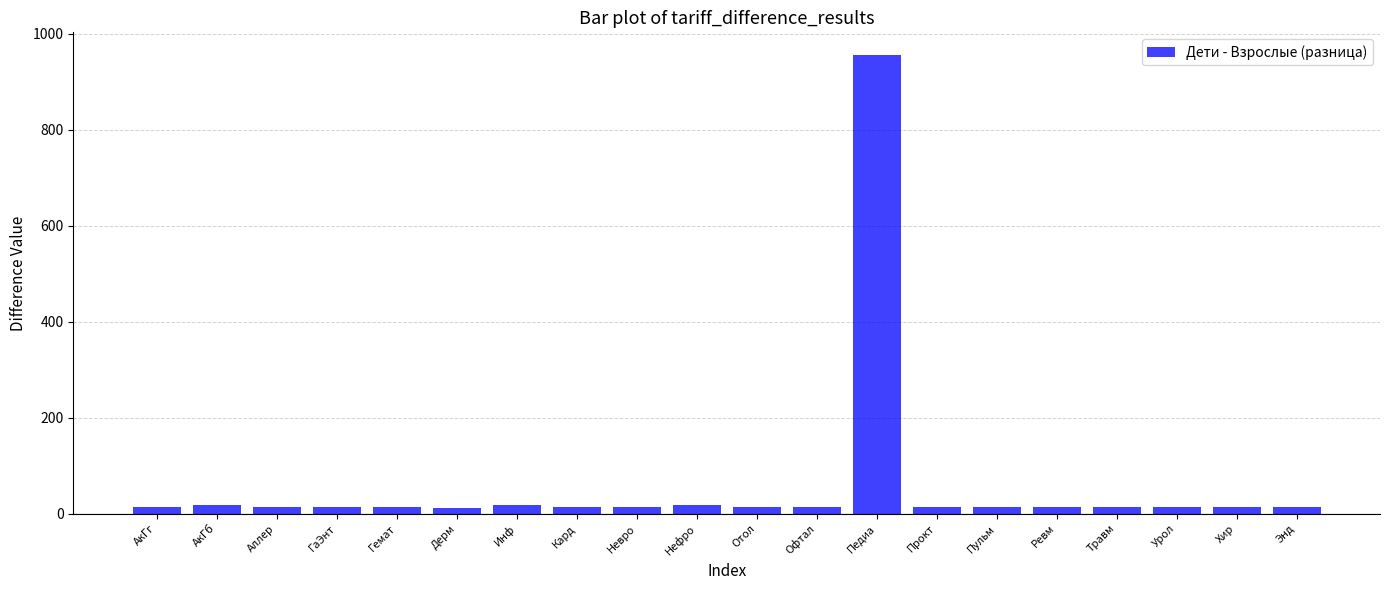

What is the maximum value shown in the chart?

955.3